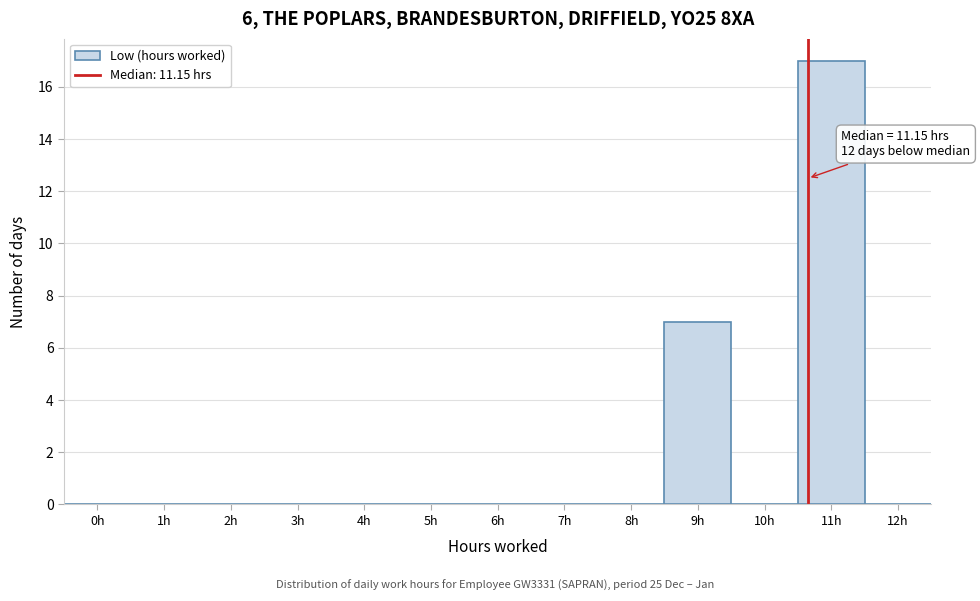

Reading right to left, list all the values displayed in this chart.

12h=0	11h=17	10h=0	9h=7	8h=0	7h=0	6h=0	5h=0	4h=0	3h=0	2h=0	1h=0	0h=0